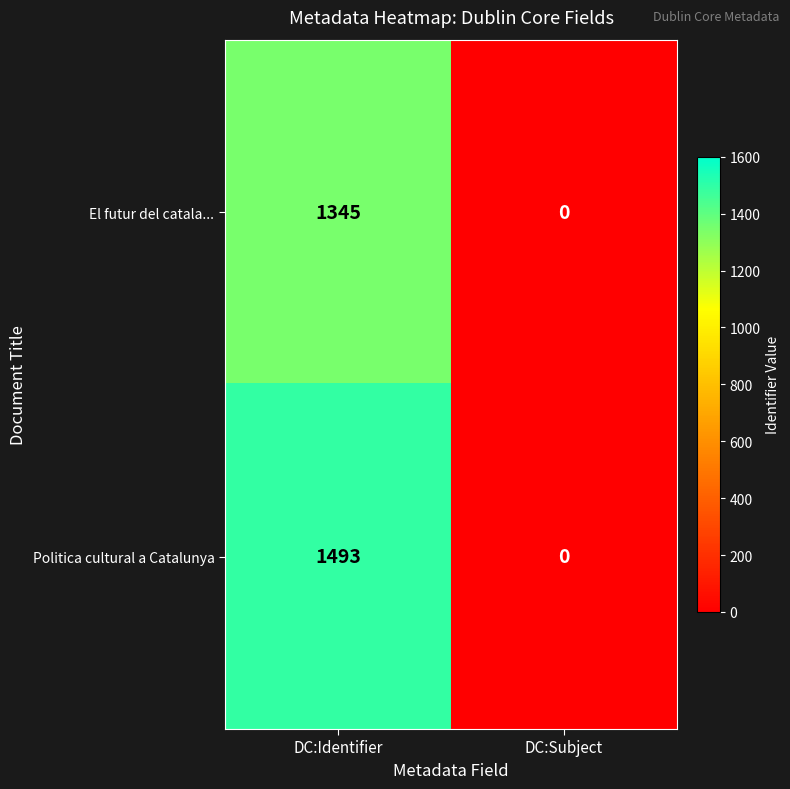

Reading left to right, list all the values displayed in this chart.

El futur del catala...: 1345	0
Politica cultural a Catalunya: 1493	0